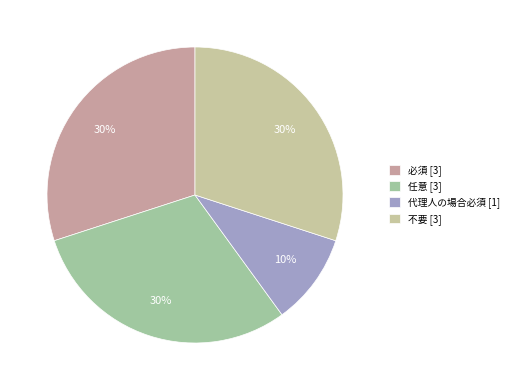

To the nearest percent, what portion does 代理人の場合必須 represent?

10%